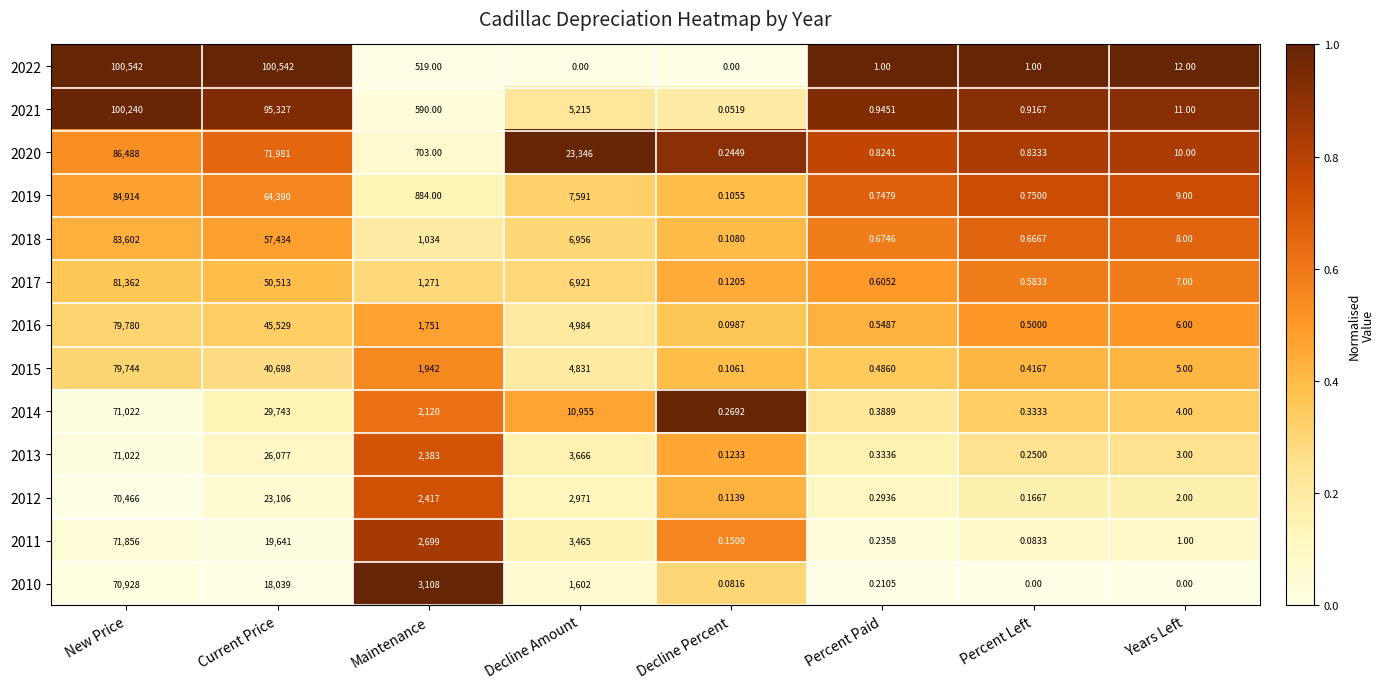

At which label does 2018 first exceed 1034?

New Price